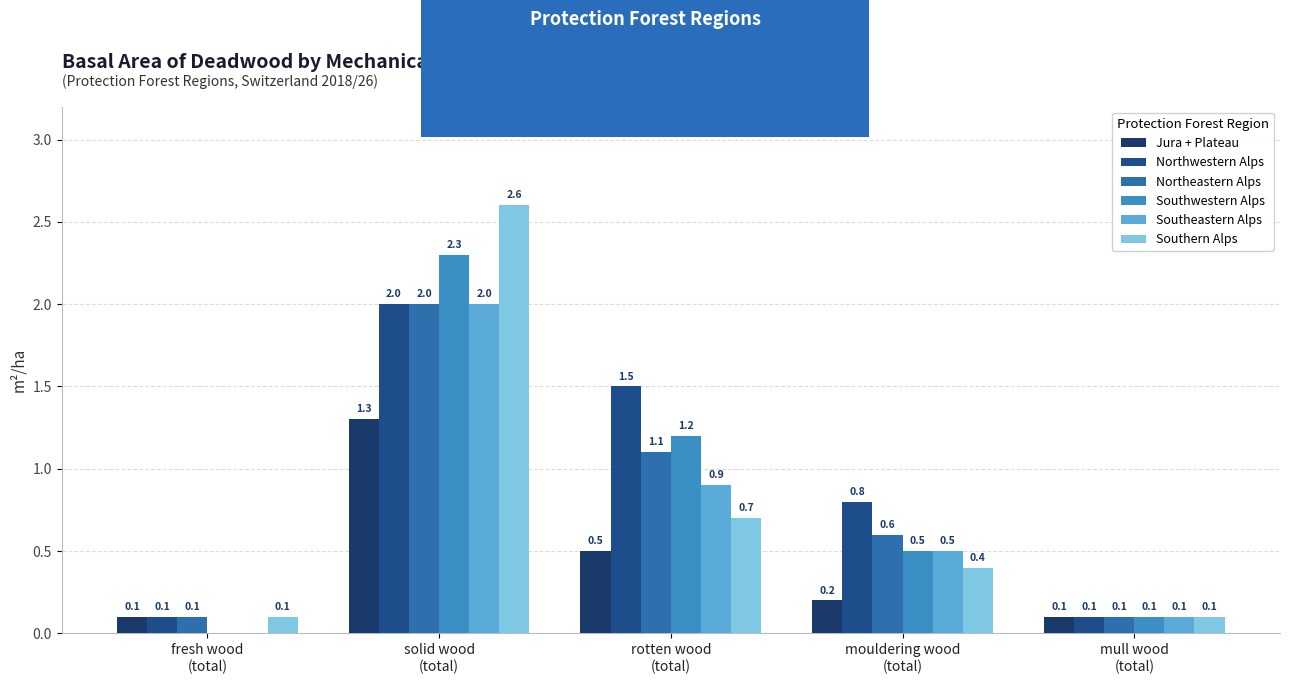

List the series in order of their peak value, lowest first.

Jura + Plateau, Northwestern Alps, Northeastern Alps, Southeastern Alps, Southwestern Alps, Southern Alps